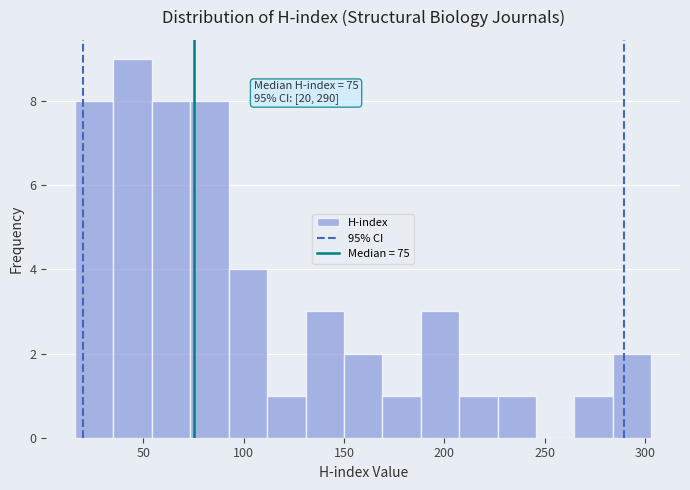

Read against the x-axis, roughly where is the centre of the tallest bar?

45